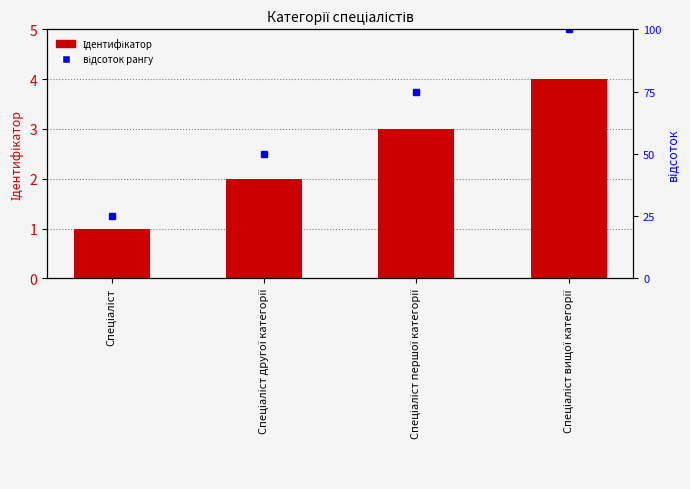

Which has a higher value, Спеціаліст вищої категорії or Спеціаліст?

Спеціаліст вищої категорії